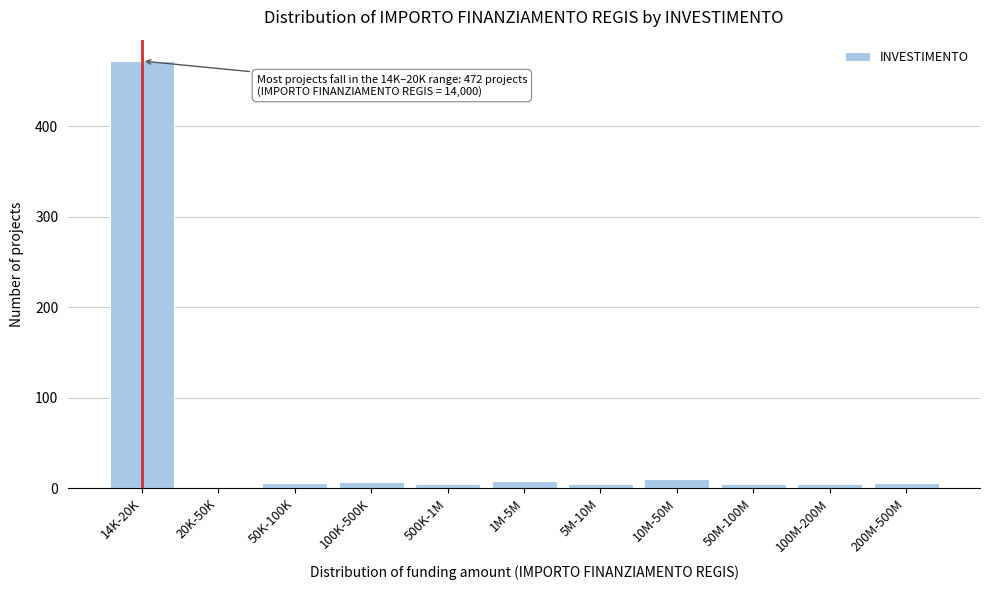

At which category does the chart reach its peak across all series?

14K-20K